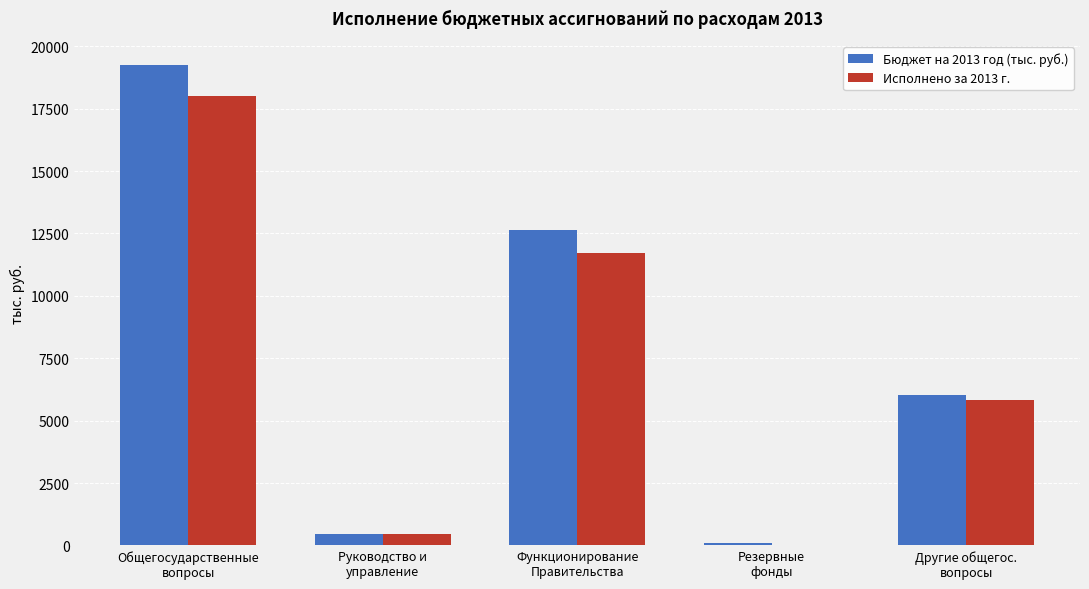

How many distinct data groups are displayed?

2